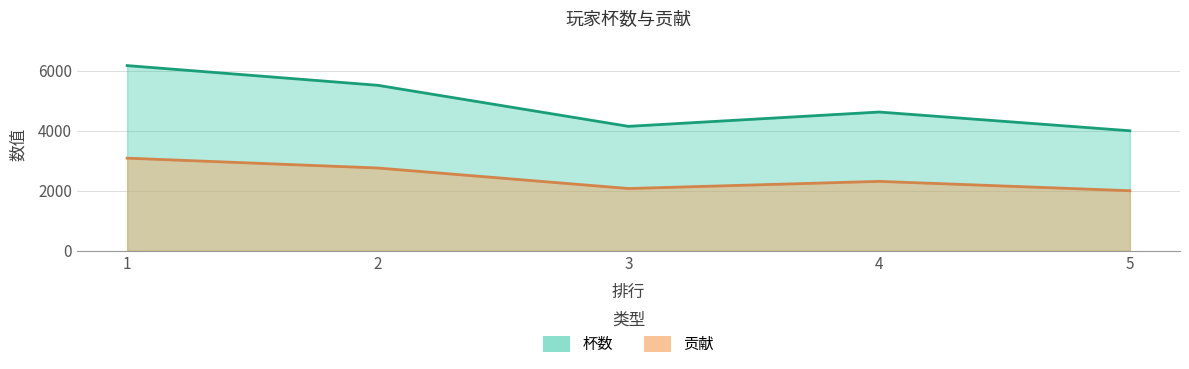

What is the average value of the 贡献 series?

2447